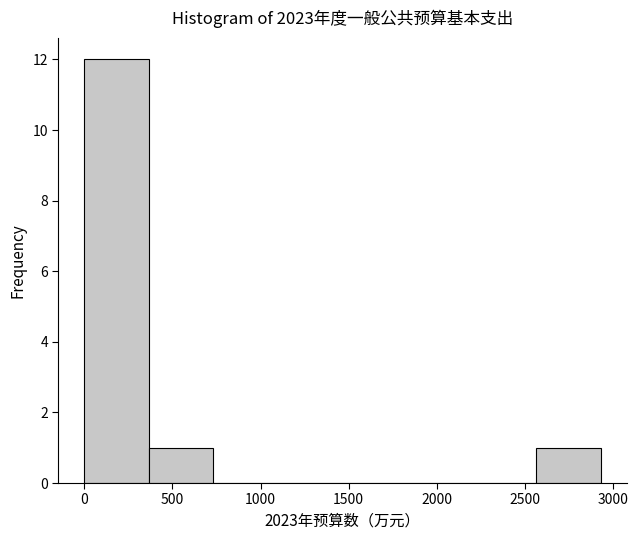

What is the height of the bar covering 350 to 750 on the x-axis? Neither the bar edges nor the heights are printed on the chart, so give them approximately, as read against the axes.

1